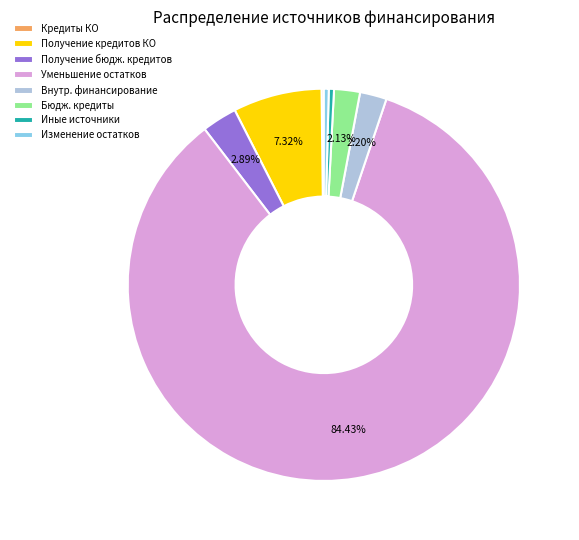

Combined, do Получение кредитов КО and Внутр. финансирование account for over 50%?

No